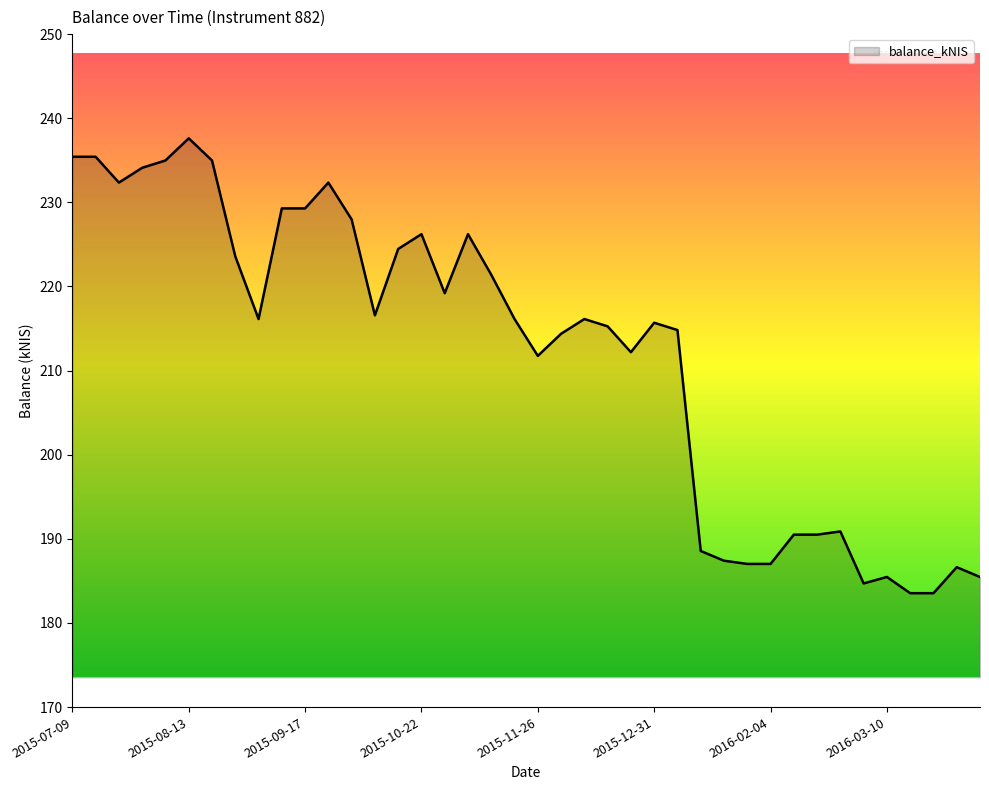

What is the difference between the maximum and minimum values?

54.1